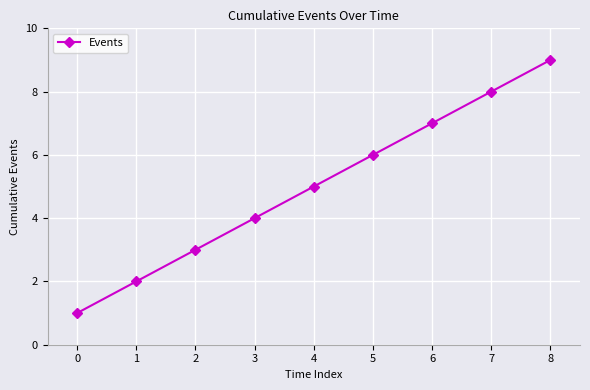

What is the difference between the maximum and minimum values?

8